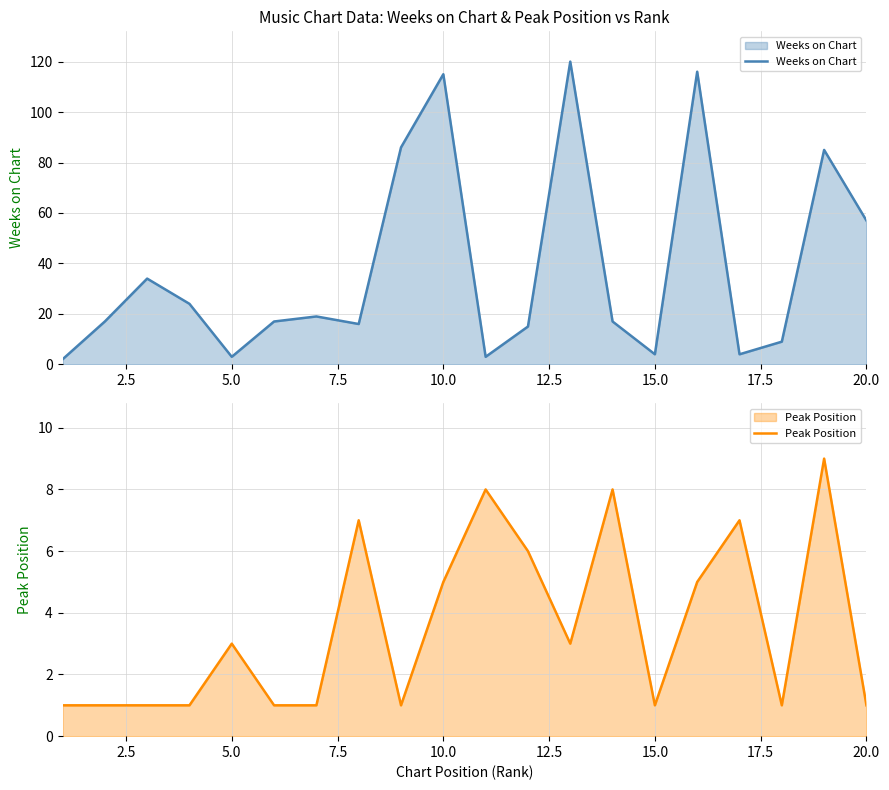

Where is Weeks on Chart nearest to the value 61?

20.0